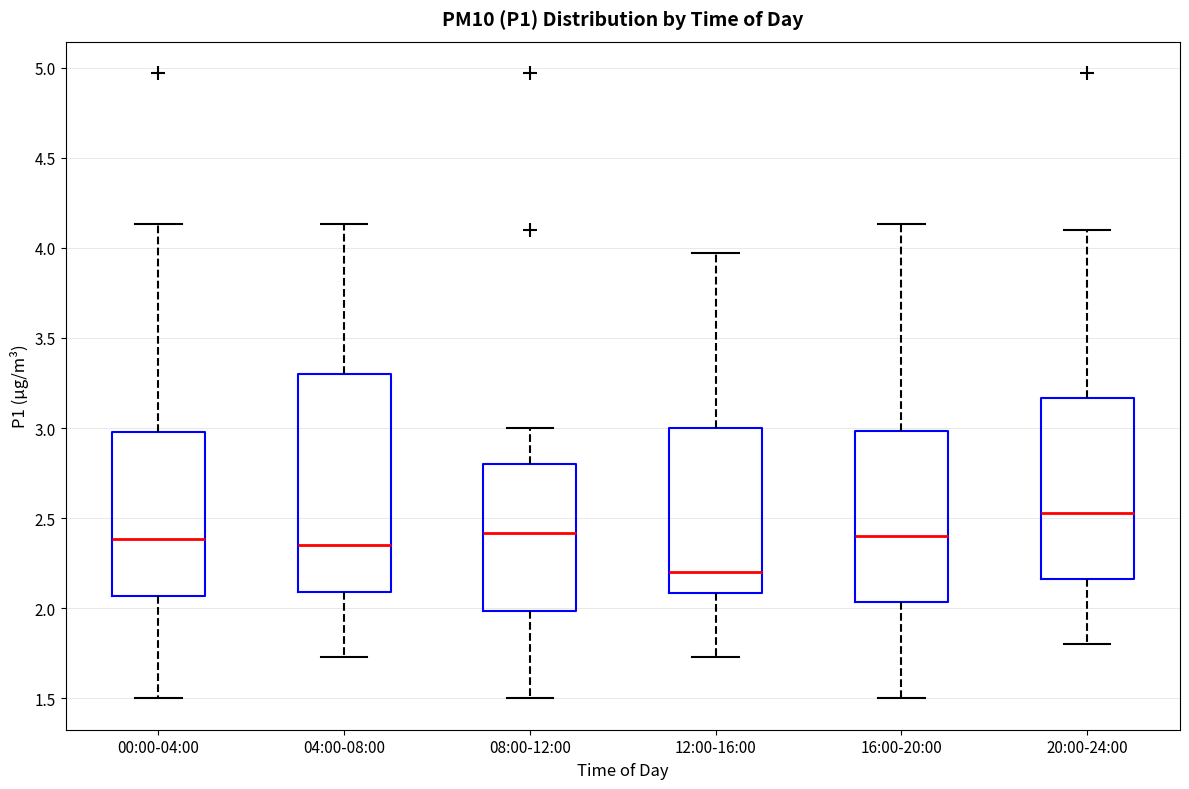

Reading left to right, transcribe this box plot: for each box, give where its median line is, the range the box spans, and where its two whiskers end, as read against the y-axis. The values are not printed on the chart, so give them approximately, as read against the axis.

00:00-04:00: median 2.40, box 2.05 to 3.00, whiskers 1.50 to 4.15
04:00-08:00: median 2.35, box 2.10 to 3.30, whiskers 1.75 to 4.15
08:00-12:00: median 2.40, box 2.00 to 2.80, whiskers 1.50 to 3.00
12:00-16:00: median 2.20, box 2.10 to 3.00, whiskers 1.75 to 3.95
16:00-20:00: median 2.40, box 2.05 to 3.00, whiskers 1.50 to 4.15
20:00-24:00: median 2.55, box 2.15 to 3.15, whiskers 1.80 to 4.10